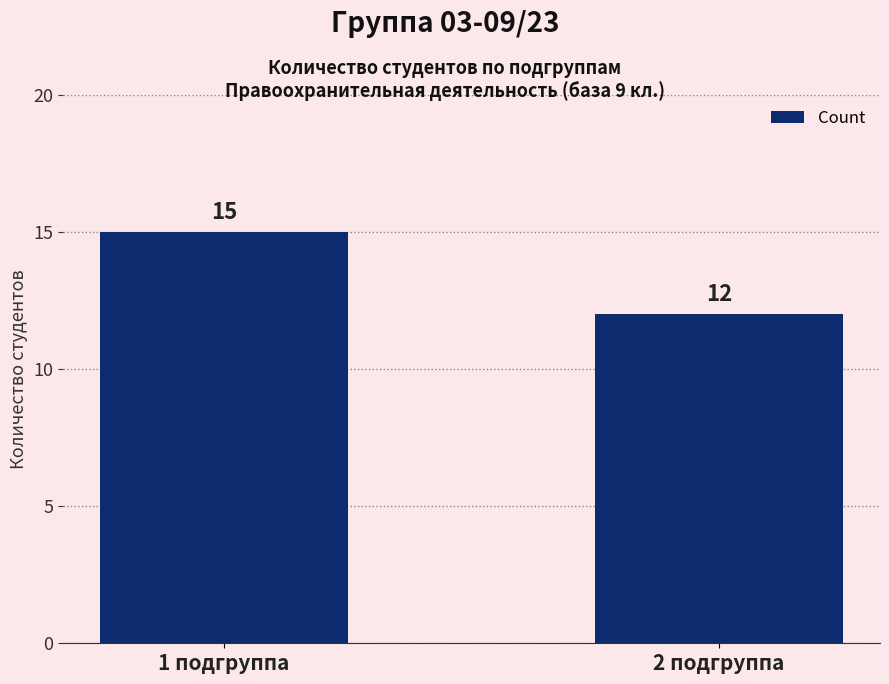

What is the ratio of the value at 2 подгруппа to the value at 1 подгруппа?

0.8